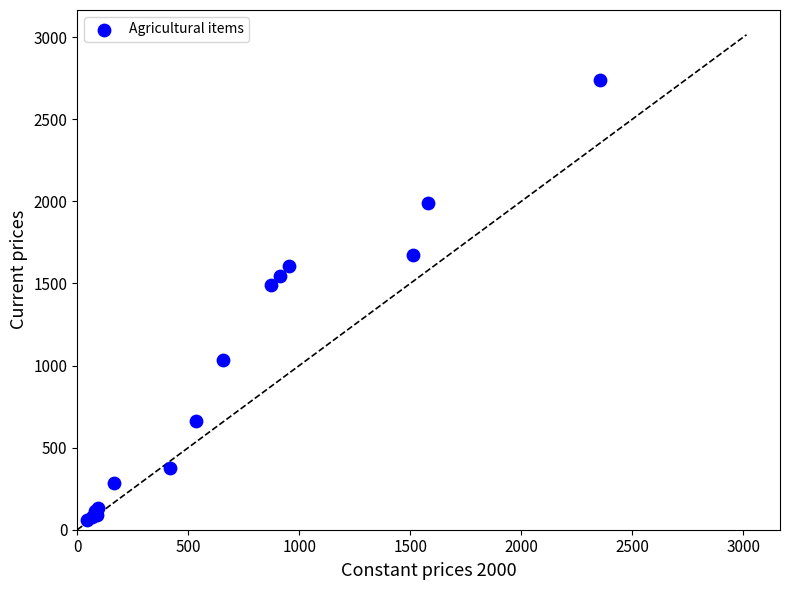

What Y value in the scatter plot is closest to 1401?

1491.6